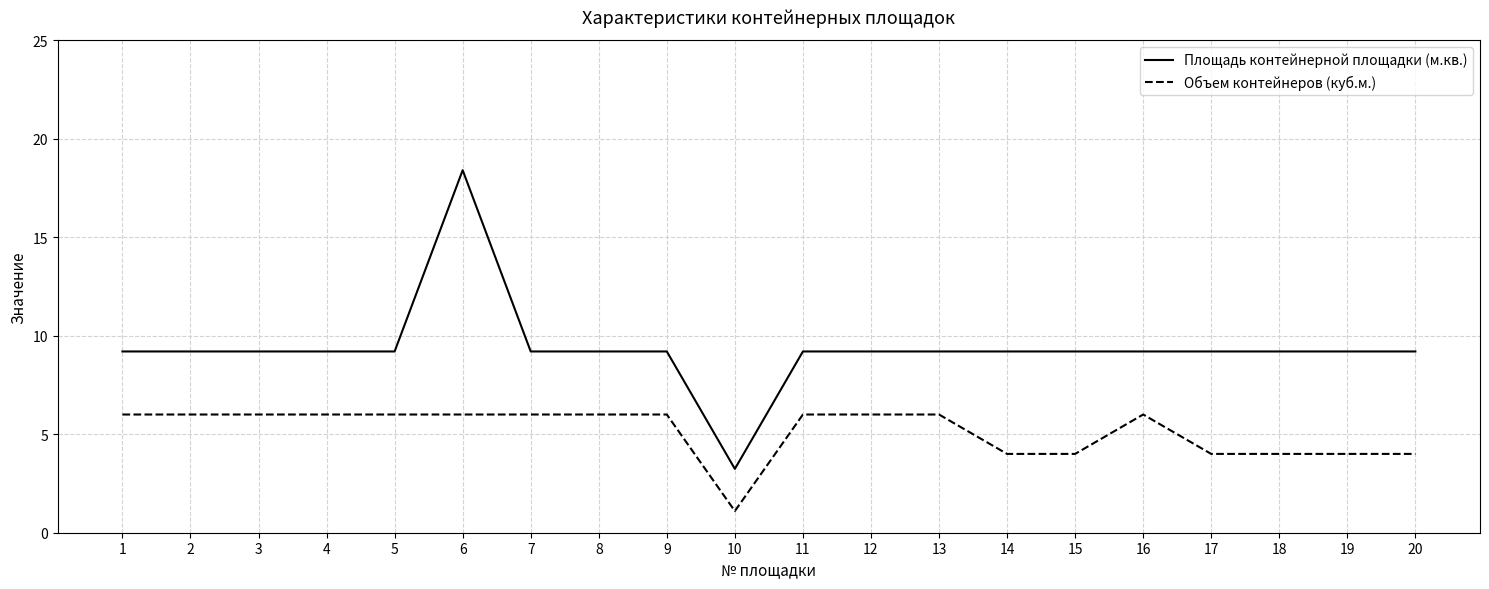

Is it true that Площадь контейнерной площадки (м.кв.) equals 5.6 at 14?

False